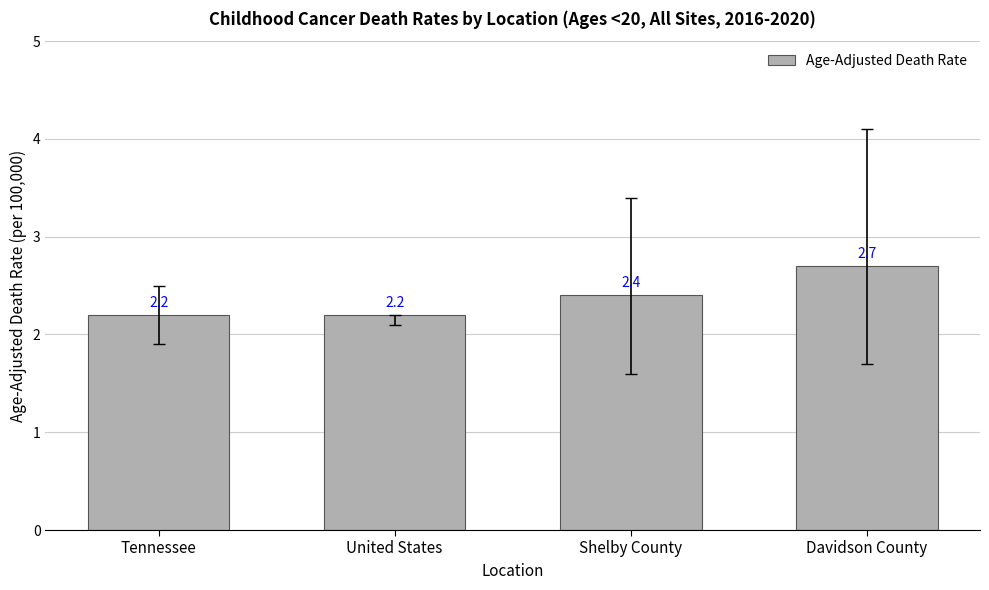

The value at Tennessee is 3.3. True or false?

False